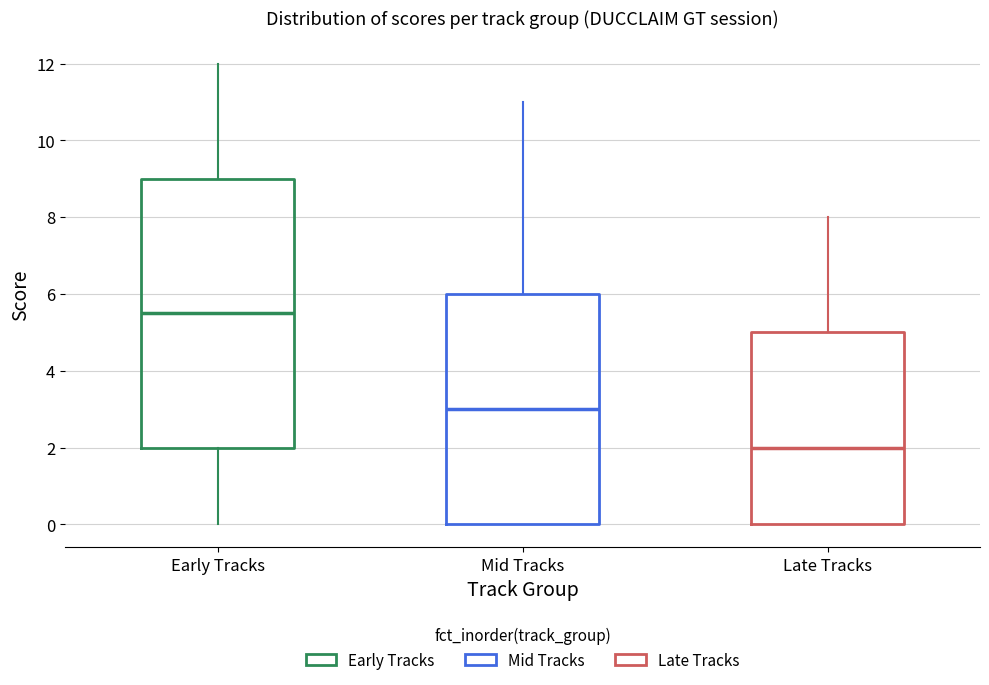

Reading left to right, transcribe this box plot: for each box, give where its median line is, the range the box spans, and where its two whiskers end, as read against the y-axis. The values are not printed on the chart, so give them approximately, as read against the axis.

Early Tracks: median 5.6, box 2.0 to 9.0, whiskers 0.0 to 12.0
Mid Tracks: median 3.0, box 0.0 to 6.0, whiskers 0.0 to 11.0
Late Tracks: median 2.0, box 0.0 to 5.0, whiskers 0.0 to 8.0